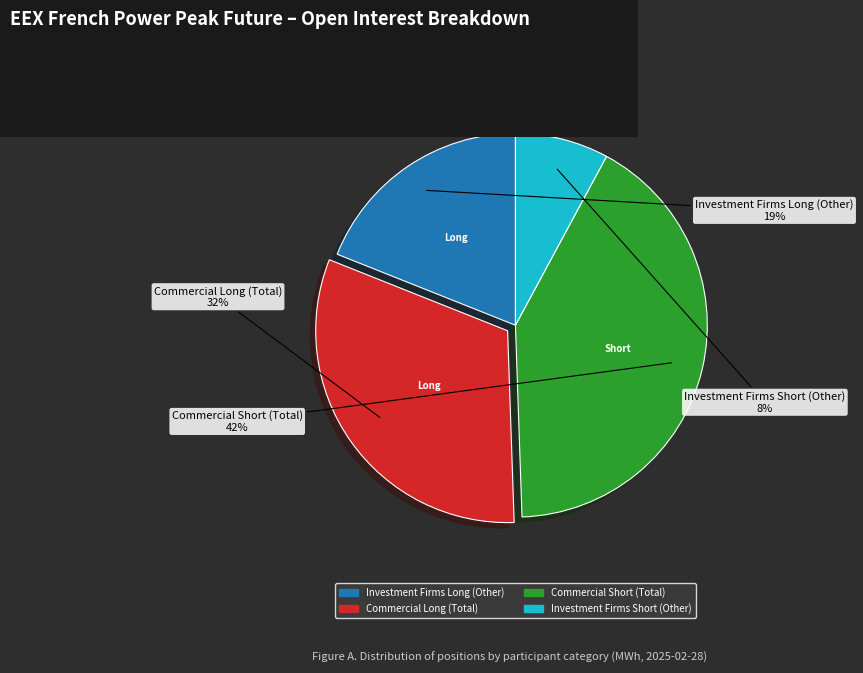

What percentage is the Commercial Long (Total) slice, to the nearest percent?

32%